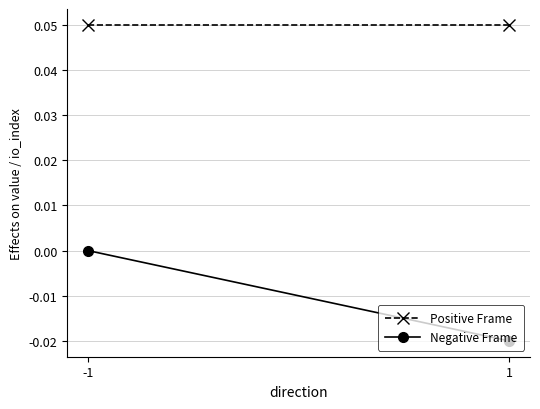

Reading left to right, what are all the values shown in this chart?

Positive Frame: 0.1	0.1
Negative Frame: 0.0	-0.0